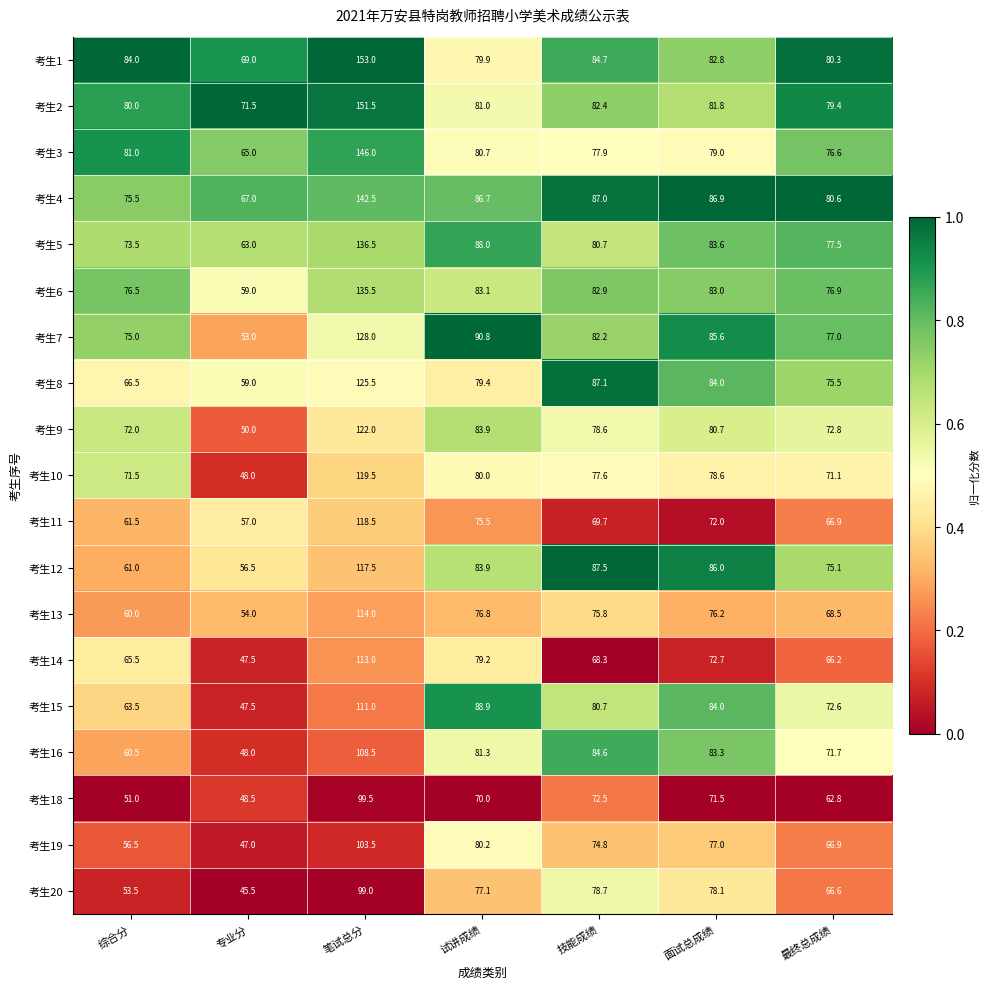

Which series changed the most between 技能成绩 and 最终总成绩?

考生16